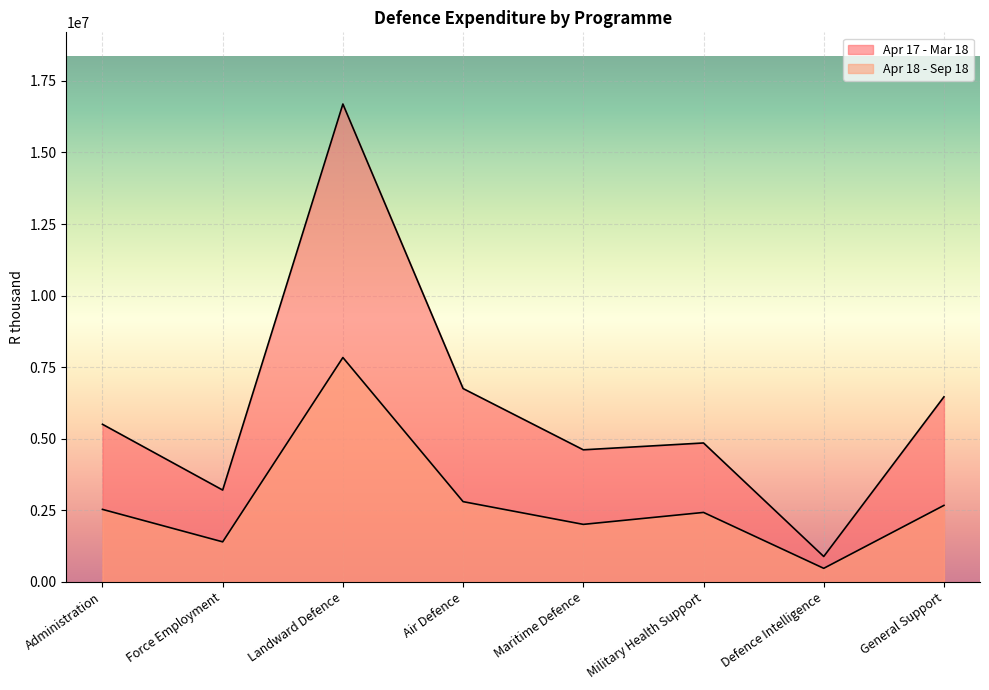

True or false: Apr 17 - Mar 18 and Apr 18 - Sep 18 intersect in this chart.

False